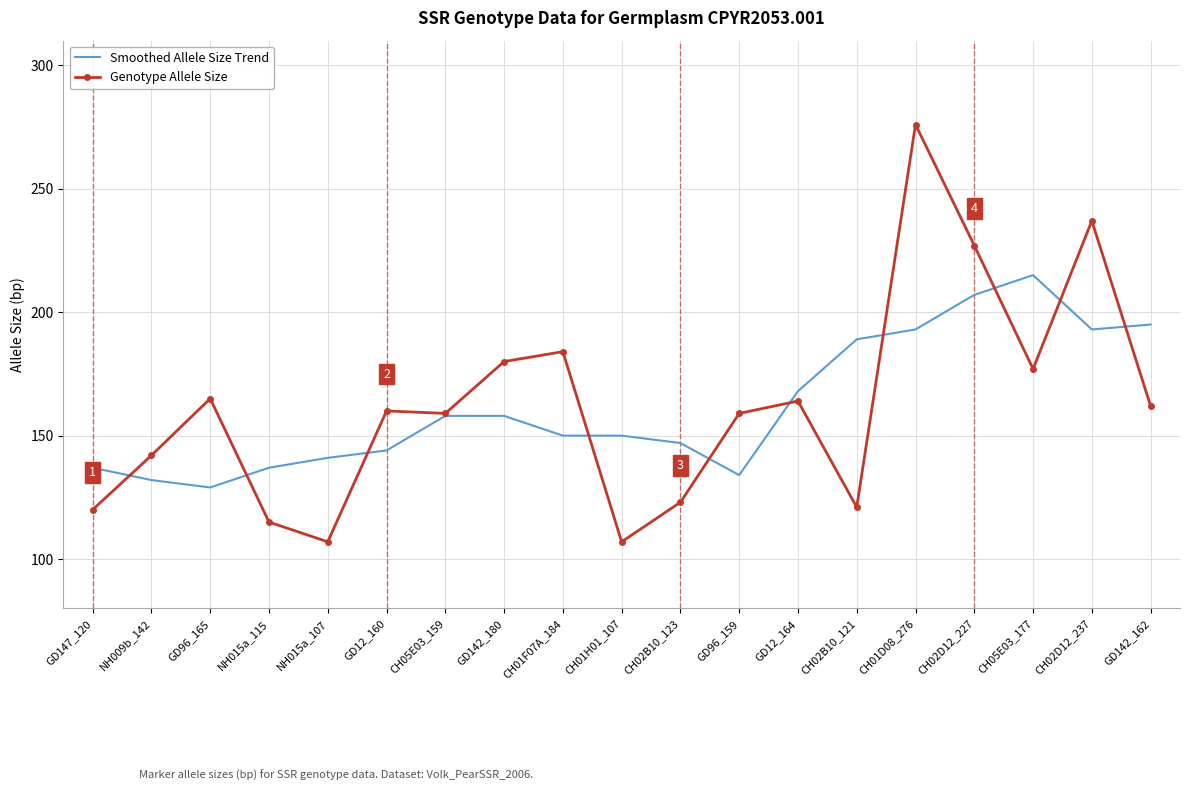

At which label does Smoothed Allele Size Trend reach its peak?

CH05E03_177